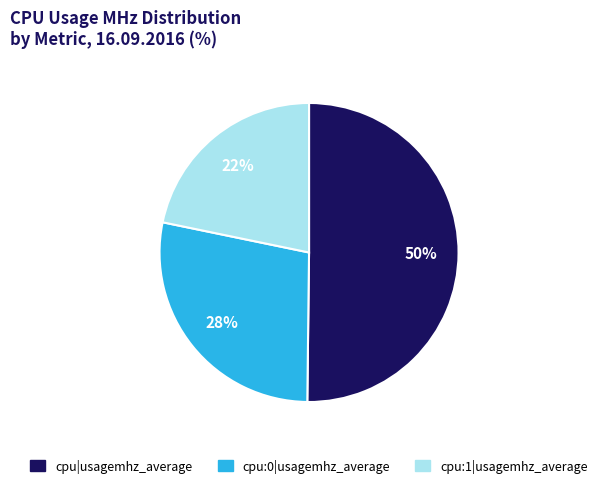

Between cpu:0|usagemhz_average and cpu:1|usagemhz_average, which is larger?

cpu:0|usagemhz_average